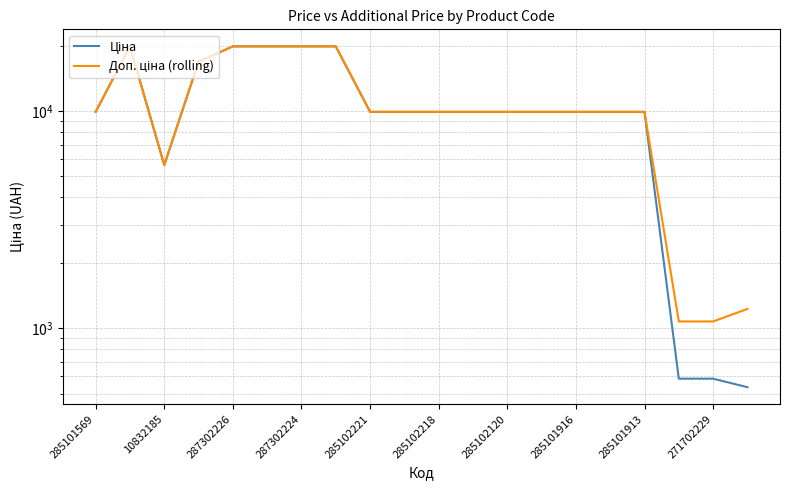

Does the chart have visible grid lines?

Yes